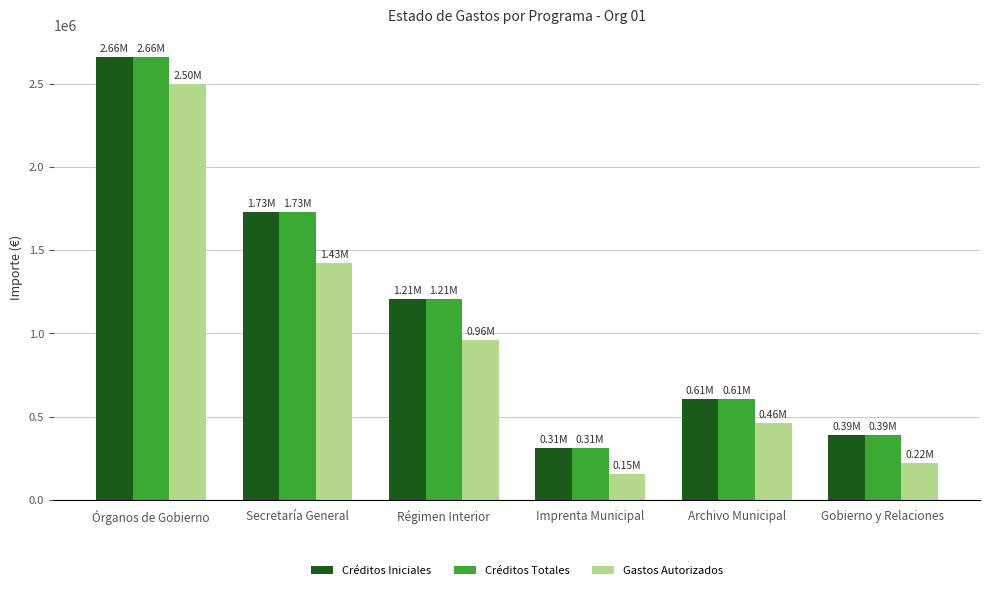

How many series are shown in this chart?

3